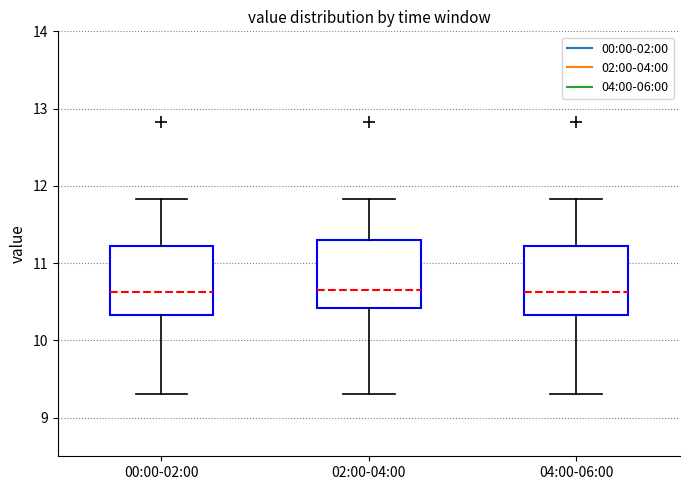

Reading left to right, read every box against the y-axis: the position of its median line, the range the box covers, and the ends of its whiskers. The values are not printed on the chart, so give them approximately, as read against the axis.

00:00-02:00: median 10.6, box 10.3 to 11.2, whiskers 9.3 to 11.8
02:00-04:00: median 10.7, box 10.4 to 11.3, whiskers 9.3 to 11.8
04:00-06:00: median 10.6, box 10.3 to 11.2, whiskers 9.3 to 11.8